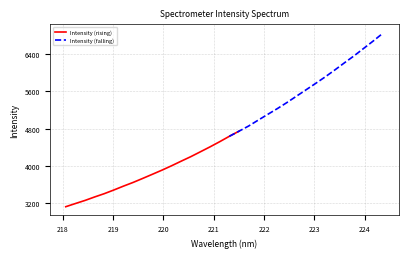

Which category has the lowest value across all series?

218.0596